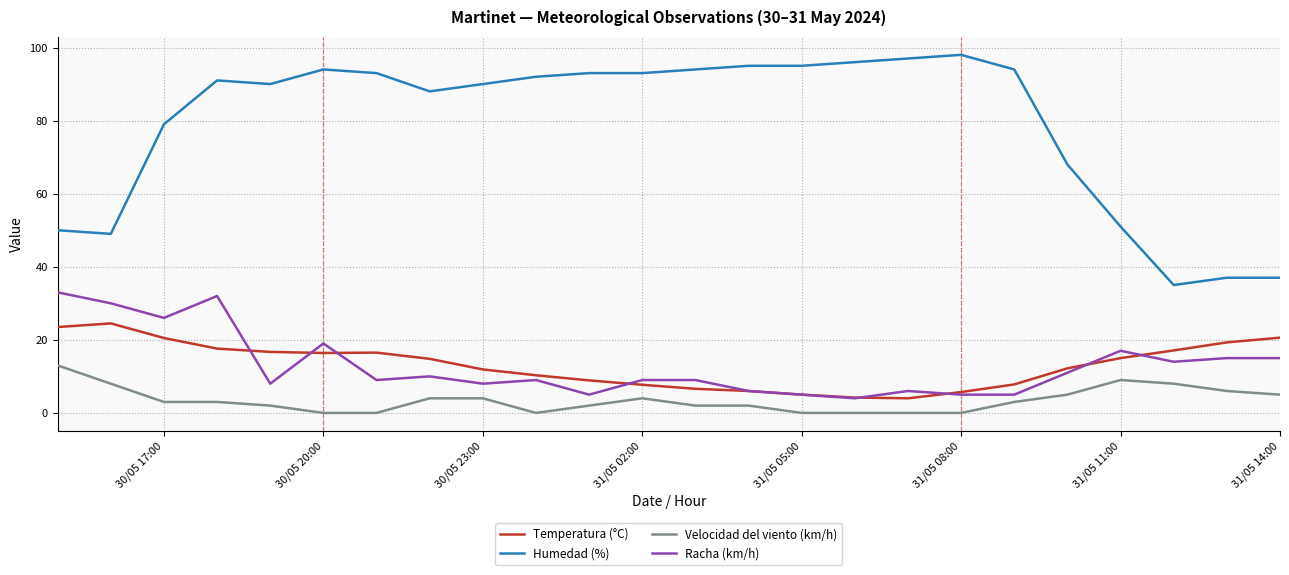

How many interior local peaks does the Temperatura (°C) series have?

2